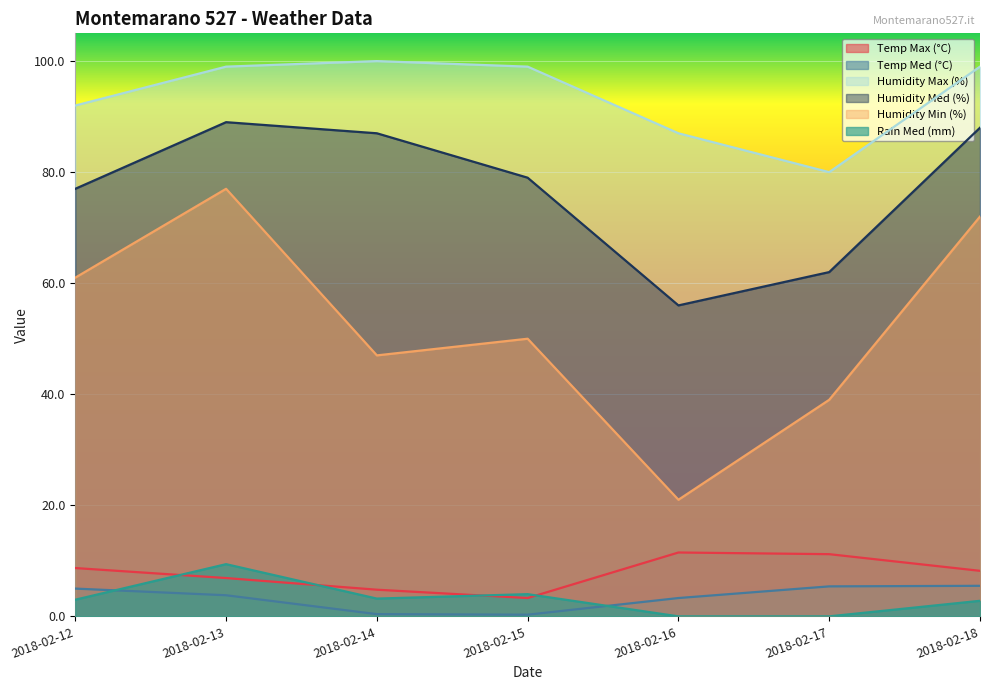

True or false: Temp Max (°C) and Humidity Max (%) intersect in this chart.

False